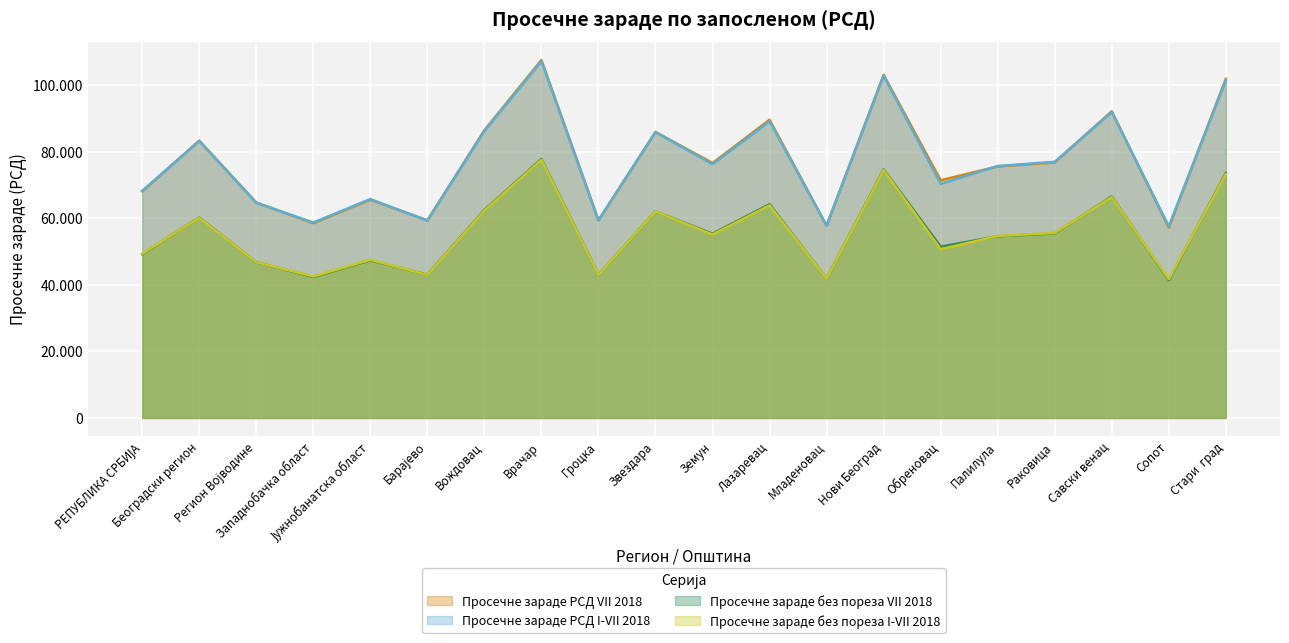

At which label does Просечне зараде без пореза I-VII 2018 first exceed 55072?

Београдски регион